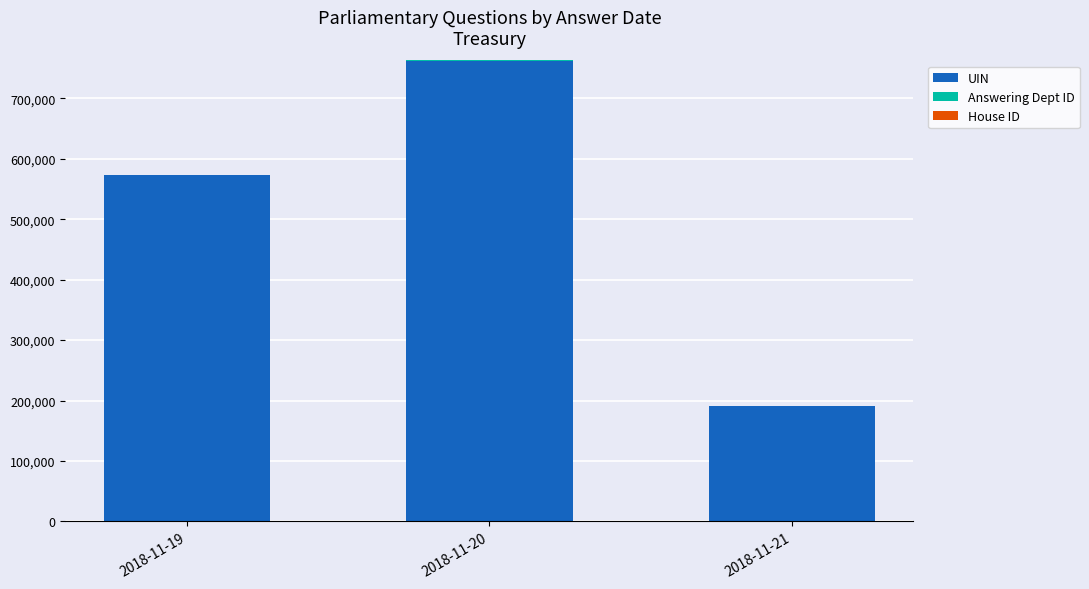

At which category is the sum across all series the highest?

2018-11-20